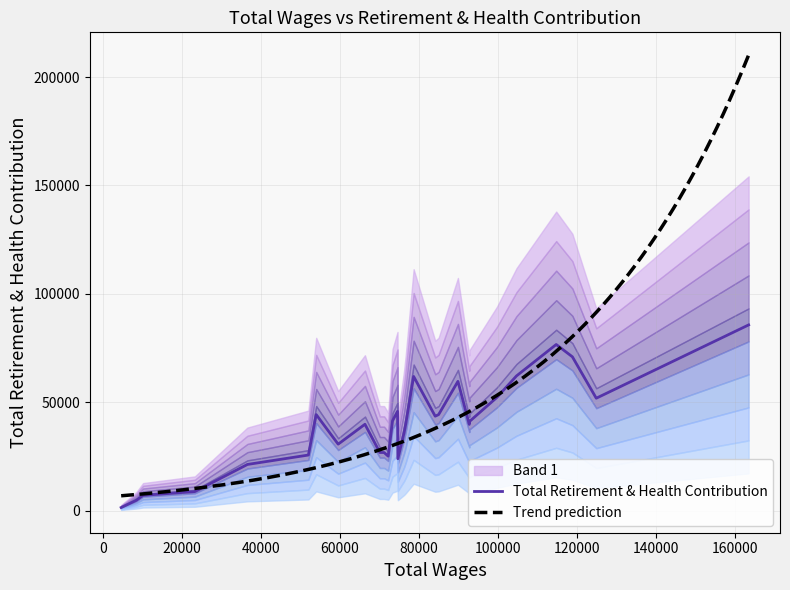

Where does the data first go above 39920?

53962